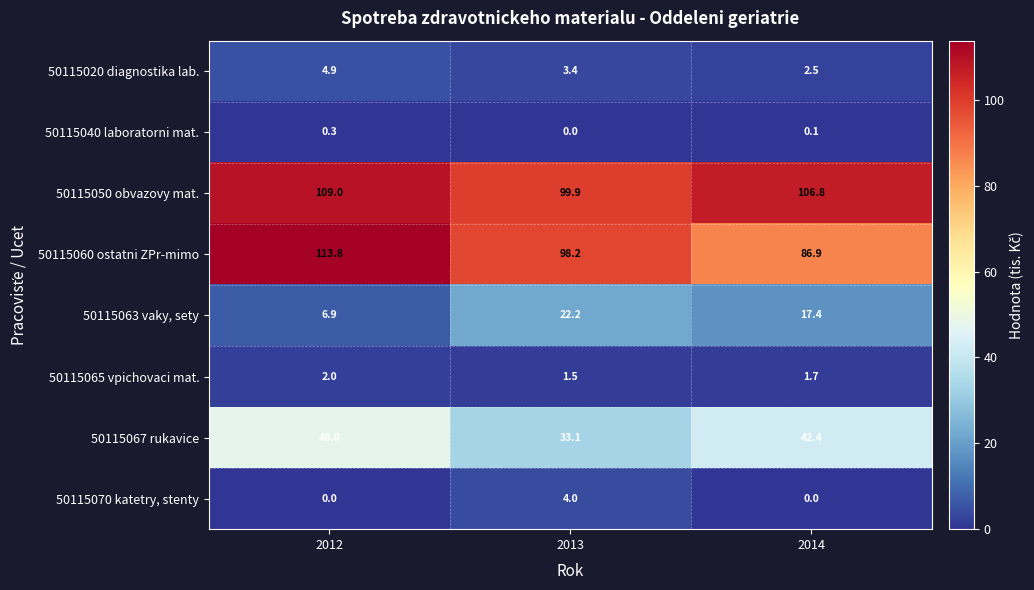

Is it true that 50115065 vpichovaci mat. equals 0.6 at 2012?

False